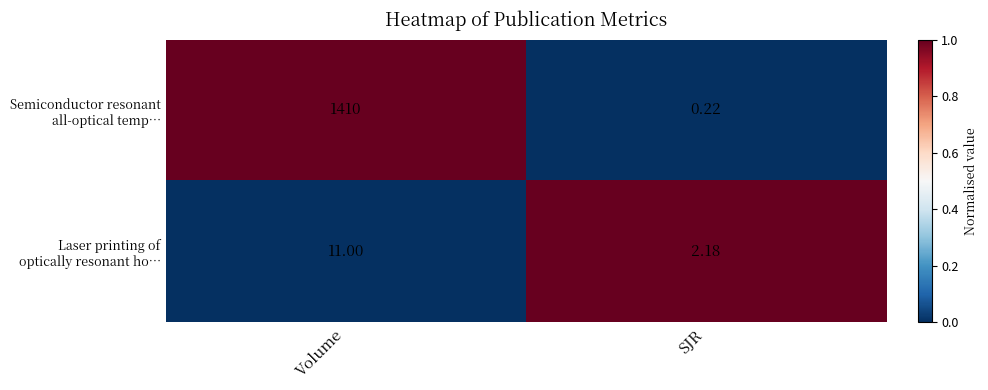

At which category is the sum across all series the highest?

Volume